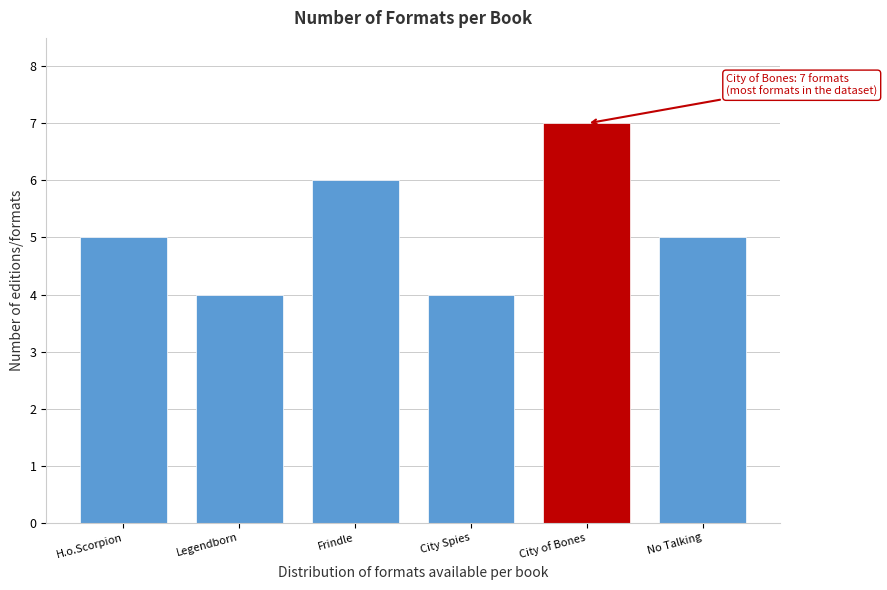

Reading left to right, transcribe all the data shown in this chart.

5	4	6	4	7	5